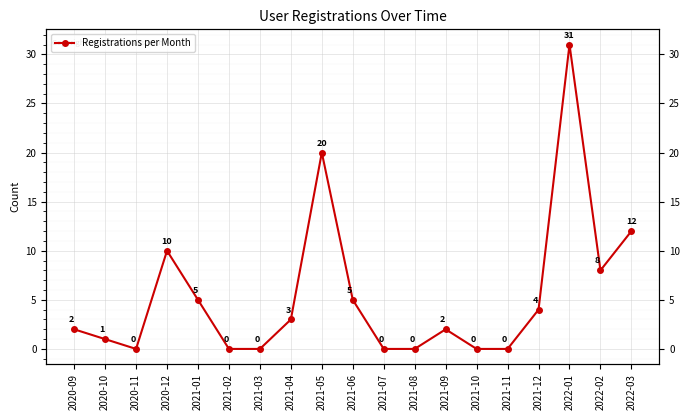

Where does the data first go above 2?

2020-12